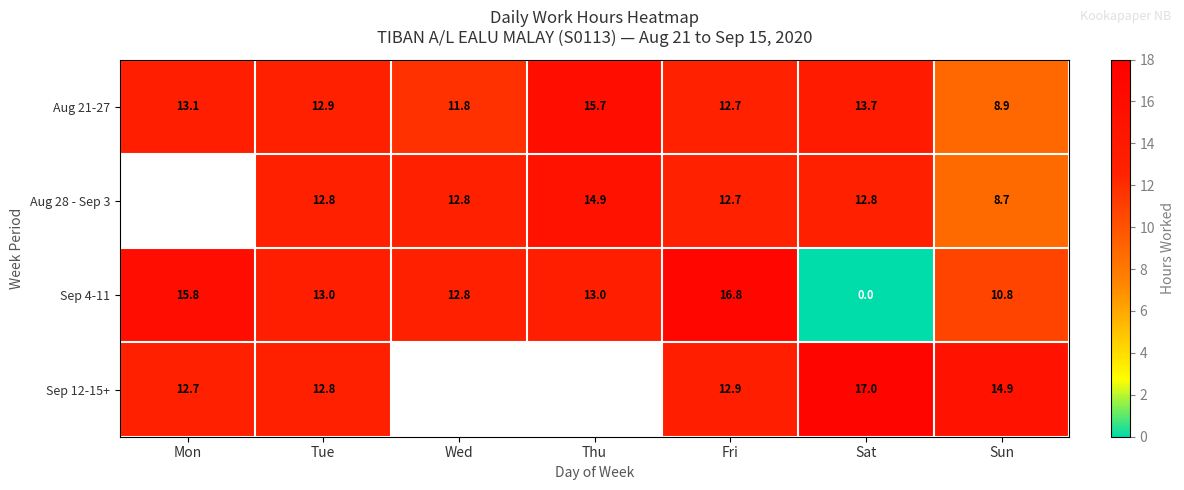

Is the value of Sep 4-11 at Wed greater than the value of Aug 28 - Sep 3 at Thu?

No